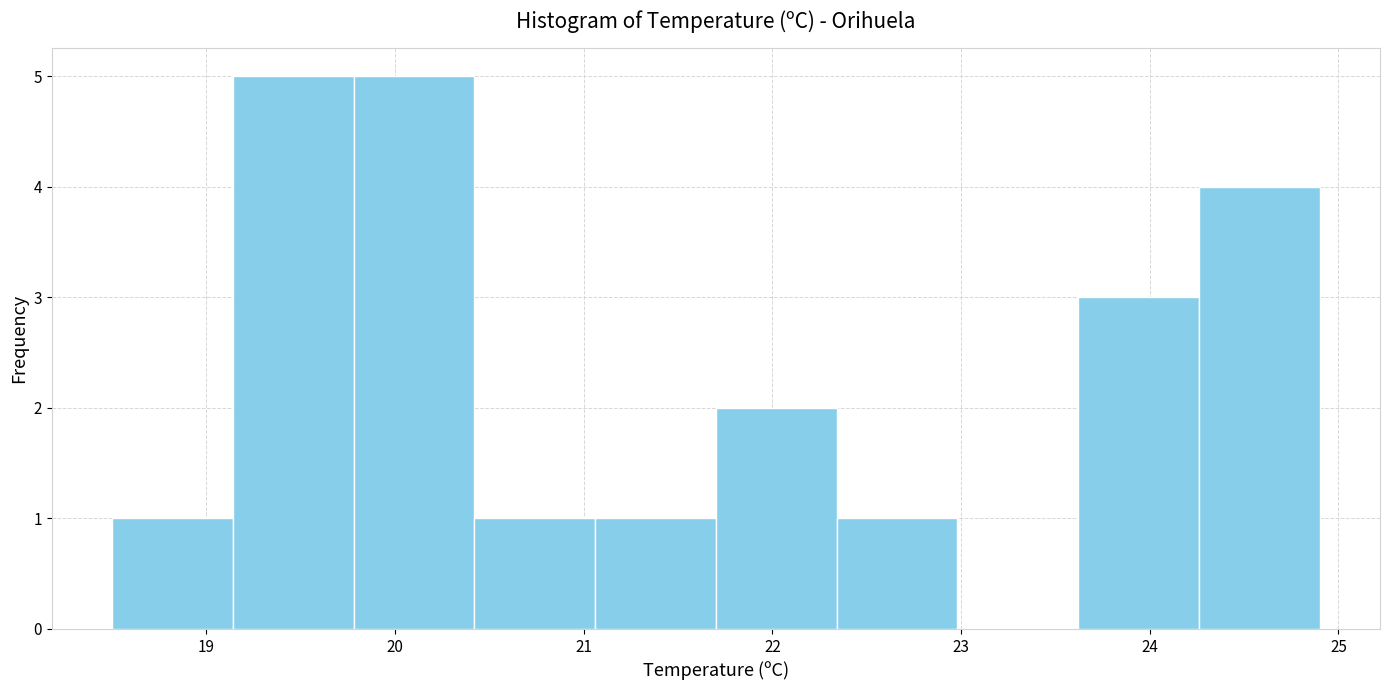

How tall is the bar that spans 20.42 to 21.06 on the x-axis? Neither the bar edges nor the heights are printed on the chart, so give them approximately, as read against the axes.

1